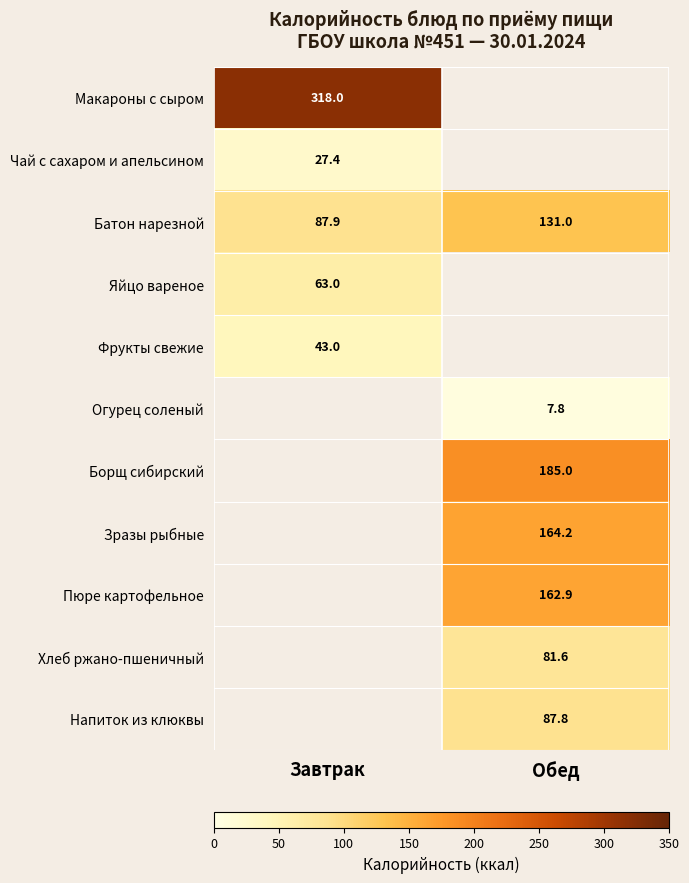

What is the highest value of the Батон нарезной series?

131.0